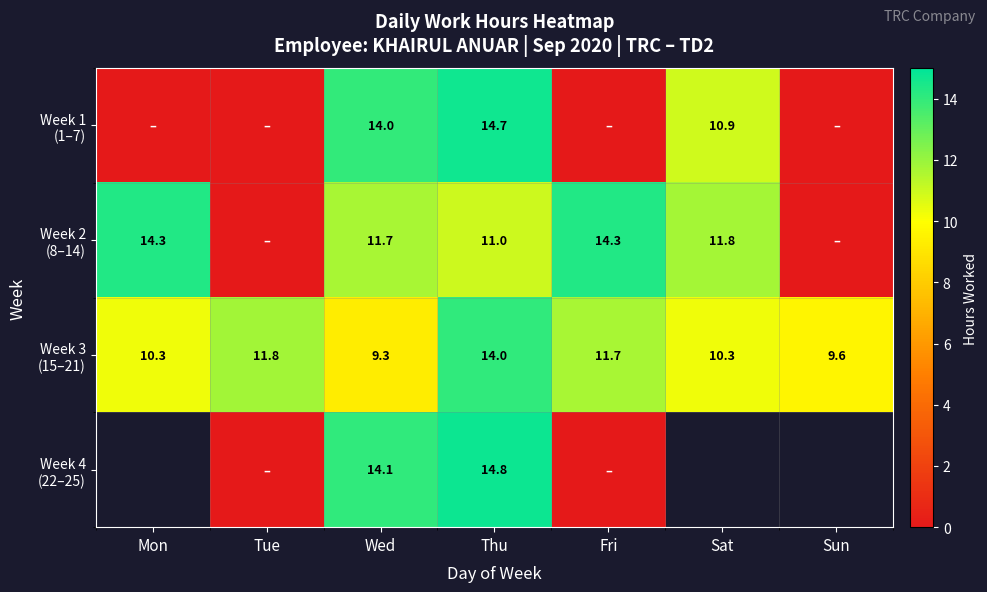

What is the spread (max minus min) of values at Wed?

4.8